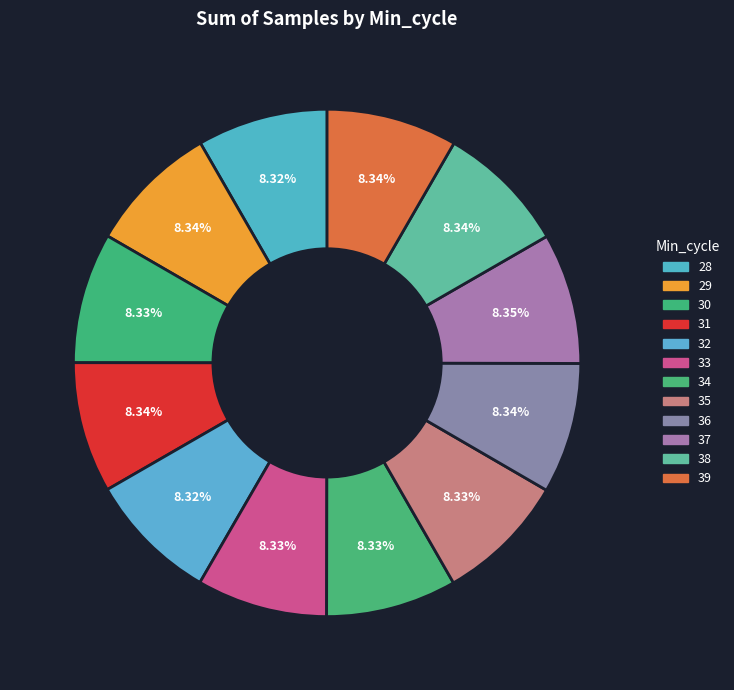

Count the number of slices in the pie.

12